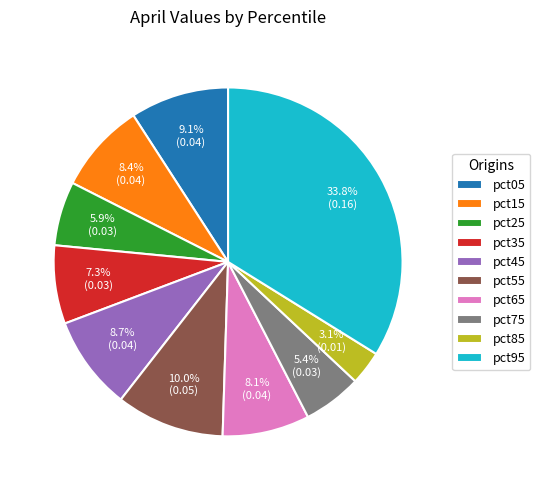

Does any single category account for the majority?

No